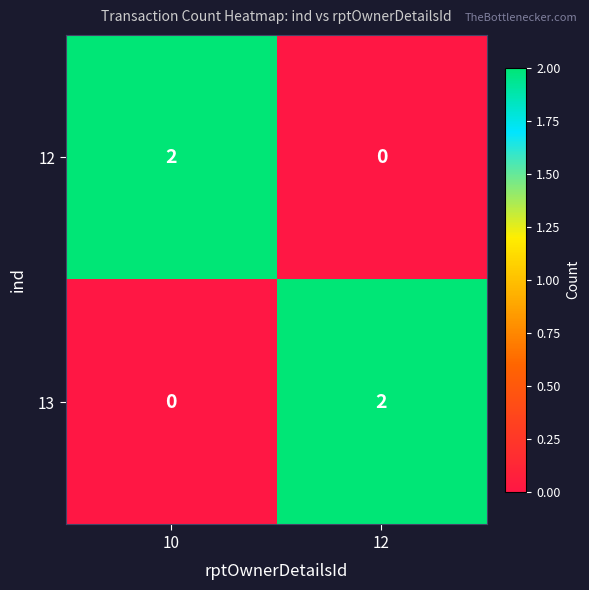

List the labels in order of 12 value, largest first.

10, 12